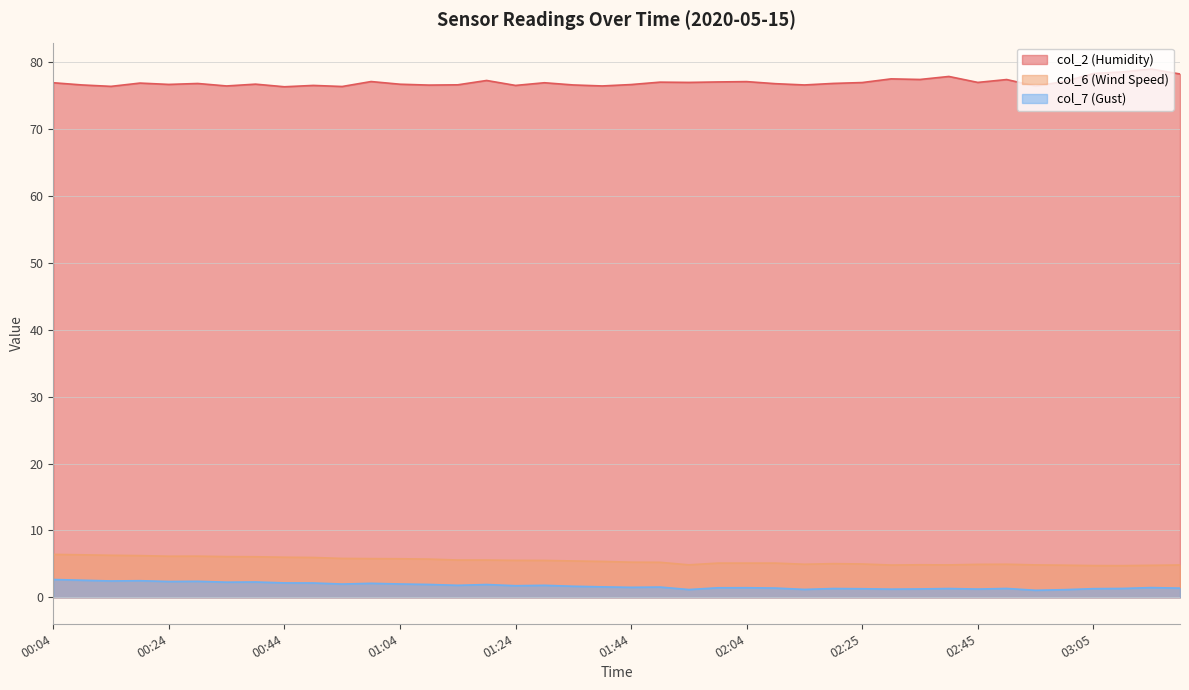

What is the label of the 38th point from the left?

03:10